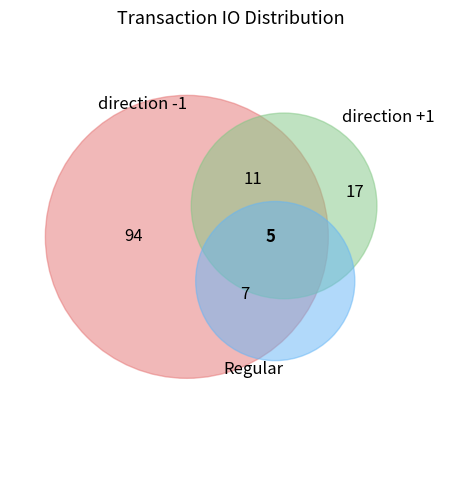

How many segments does this pie chart have?

6